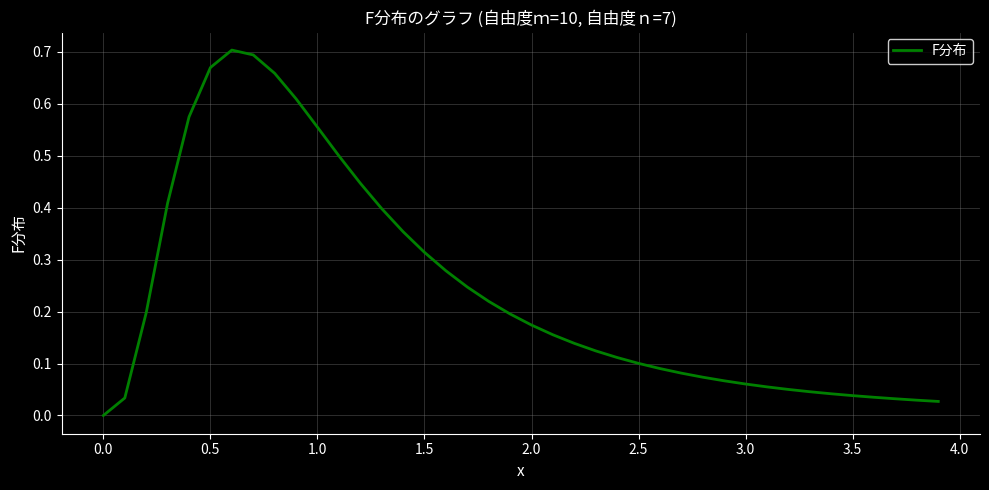

Does the chart display data point markers on the line(s)?

No